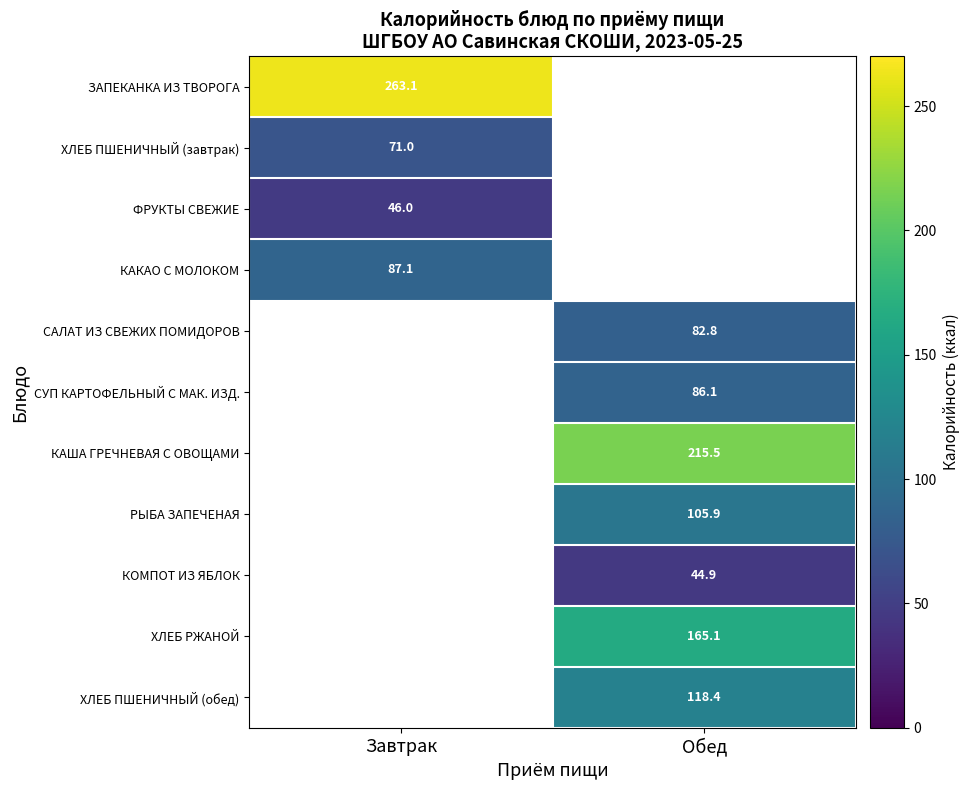

Which label corresponds to the smallest value in the chart?

Обед